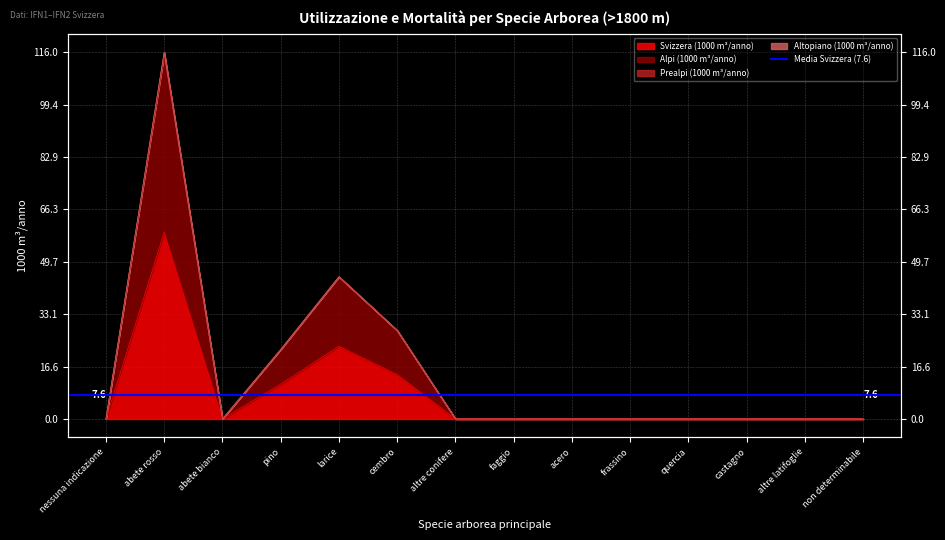

How many categories are shown in the chart?

14